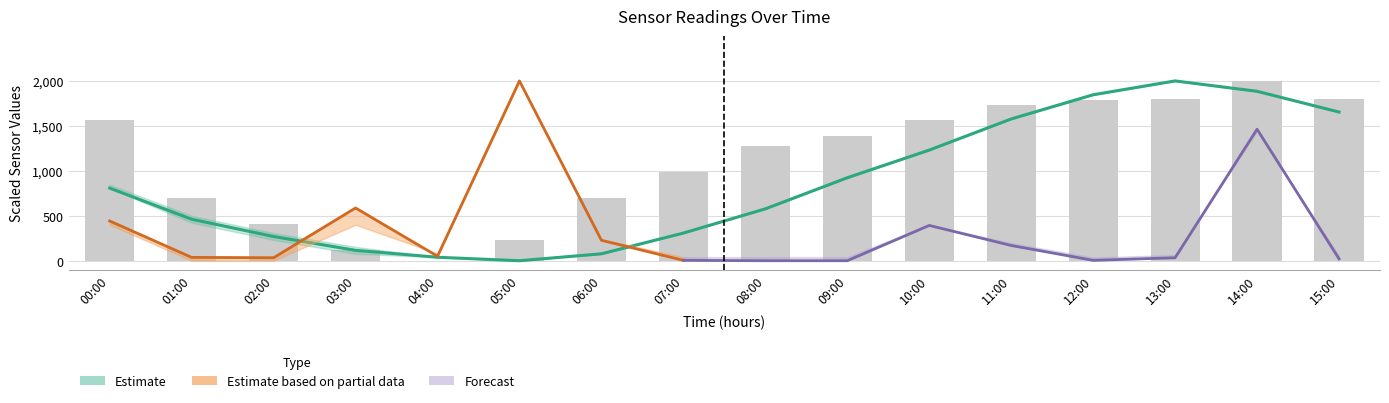

What is the average value?

1126.2